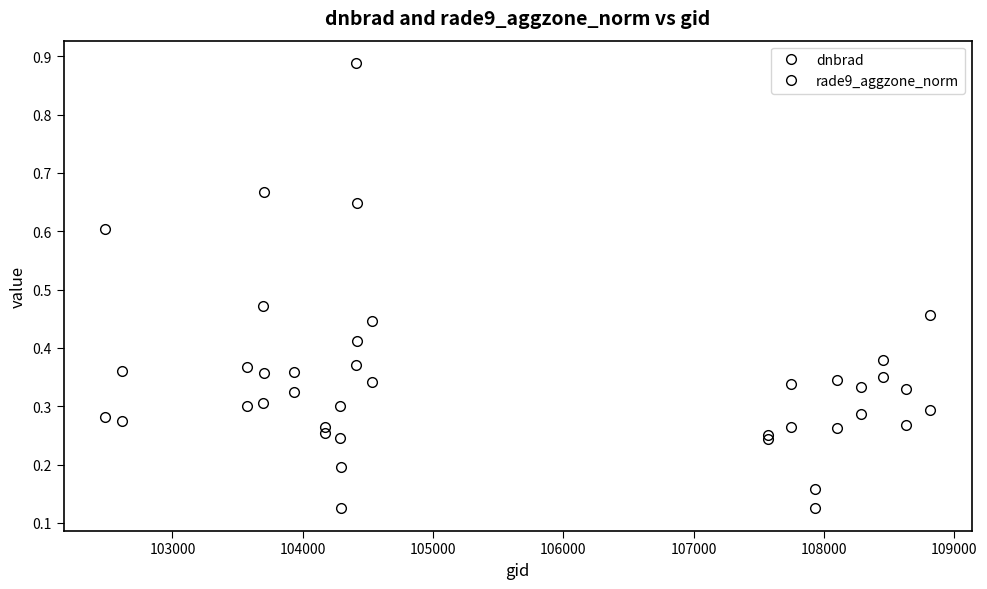

In rade9_aggzone_norm, how many points are higher than both neighbors (excluding endpoints)?

4